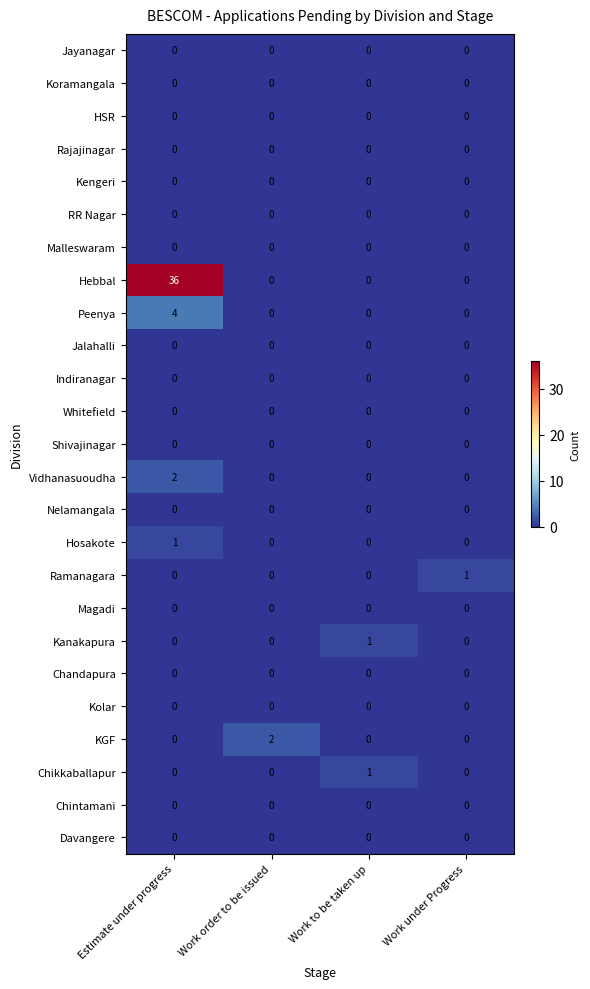

The Koramangala series shows 0 at Work under Progress. True or false?

True